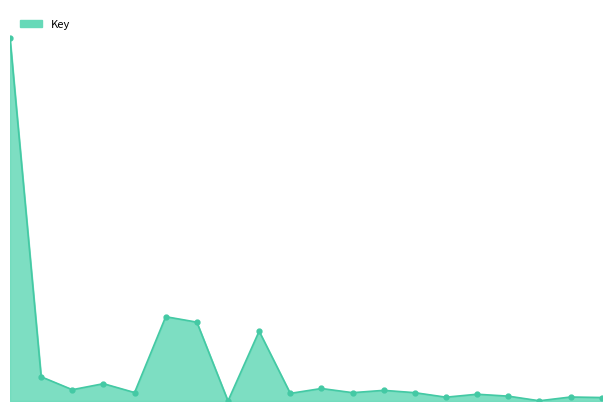

Is this an area chart (filled region under the line)?

Yes